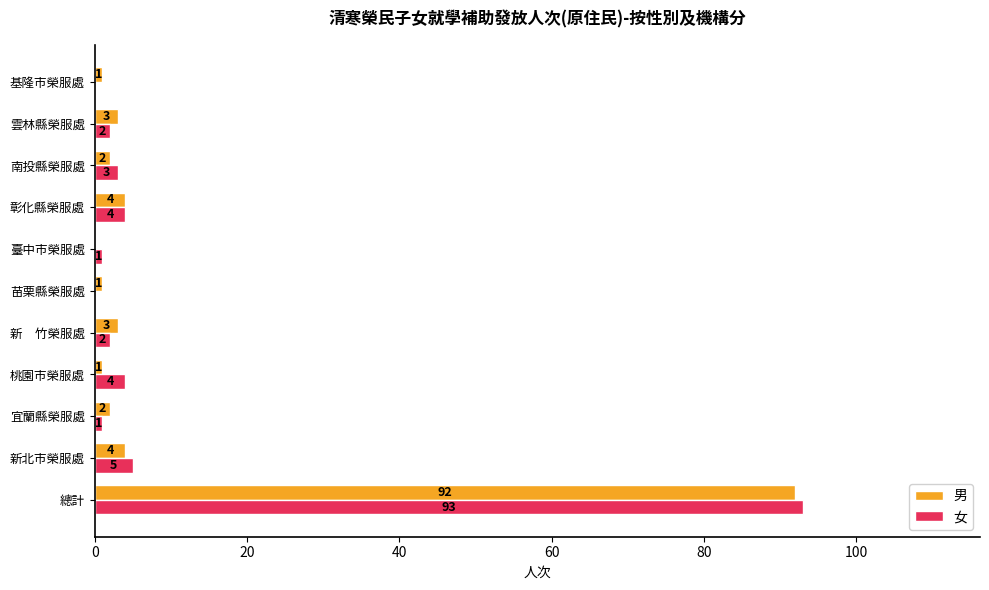

What is the sum of the 女 values at 桃園市榮服處 and 新　竹榮服處?

6